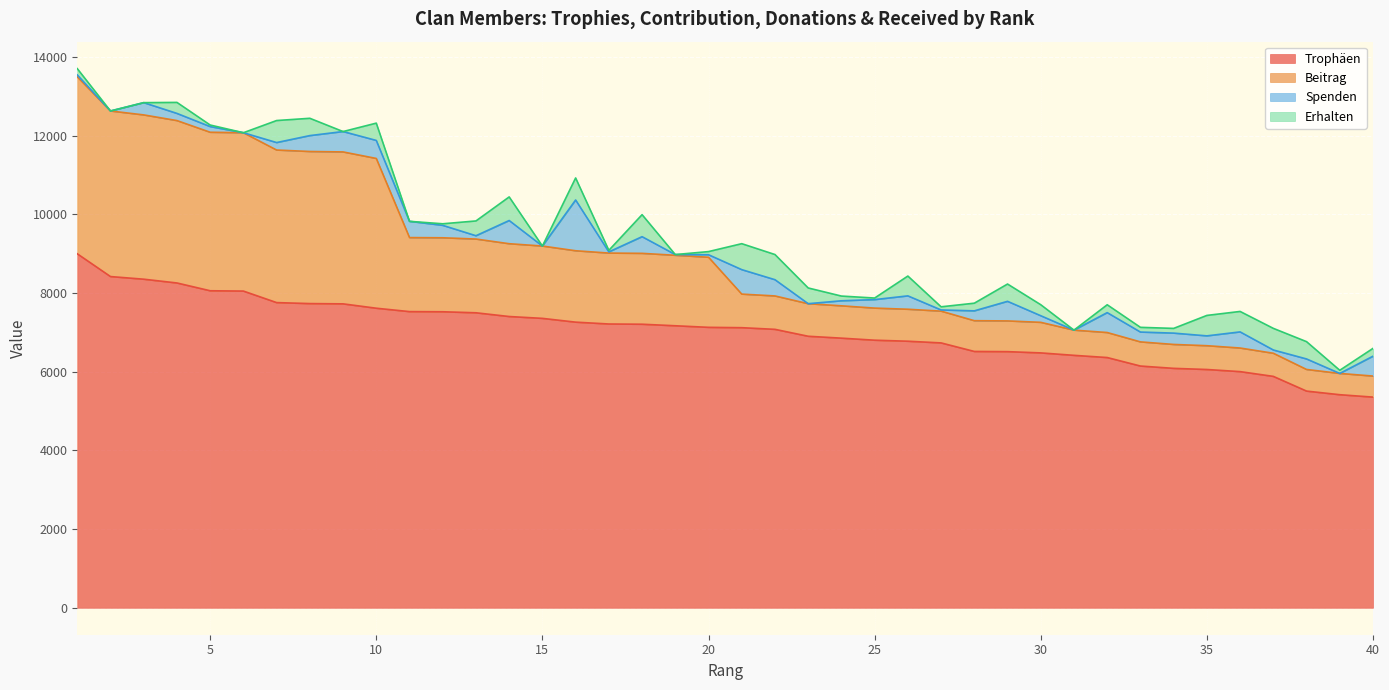

What is the maximum value for Trophäen?

9000